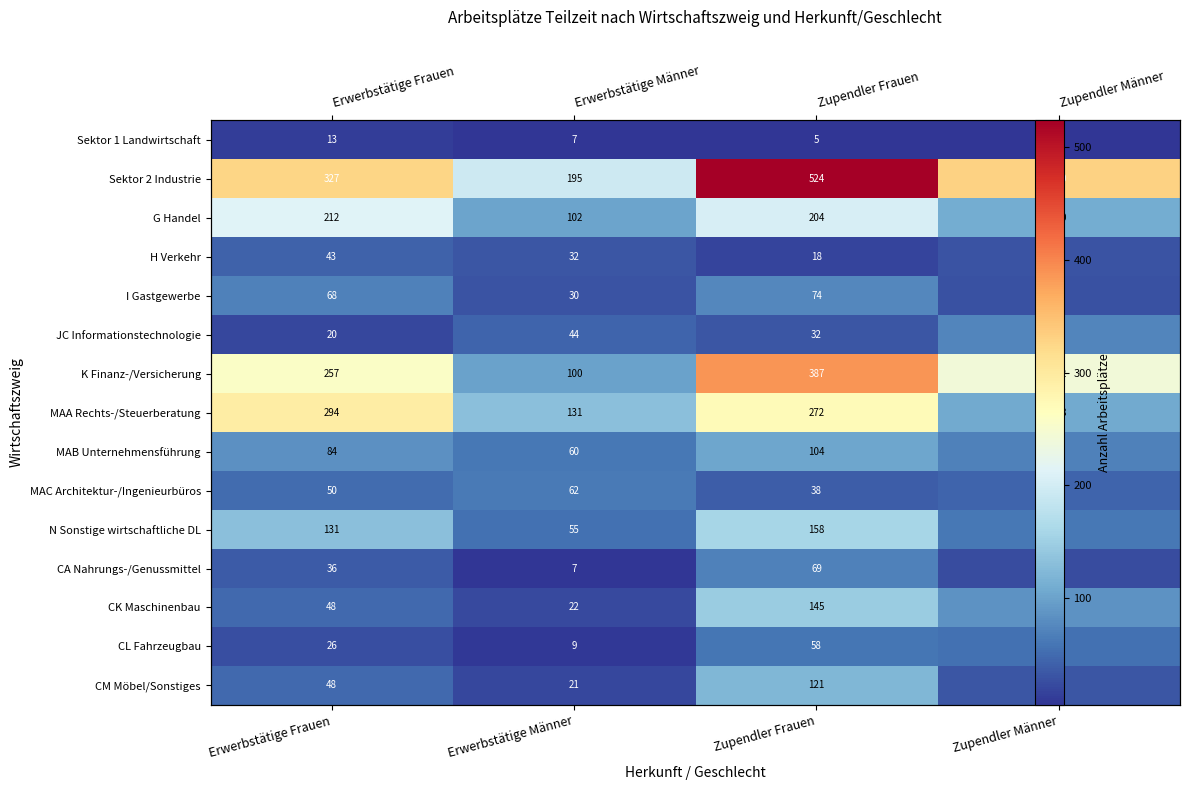

Rank the series by their maximum value, from highest to lowest.

Sektor 2 Industrie, K Finanz-/Versicherung, MAA Rechts-/Steuerberatung, G Handel, N Sonstige wirtschaftliche DL, CK Maschinenbau, CM Möbel/Sonstiges, MAB Unternehmensführung, I Gastgewerbe, JC Informationstechnologie, CA Nahrungs-/Genussmittel, MAC Architektur-/Ingenieurbüros, CL Fahrzeugbau, H Verkehr, Sektor 1 Landwirtschaft